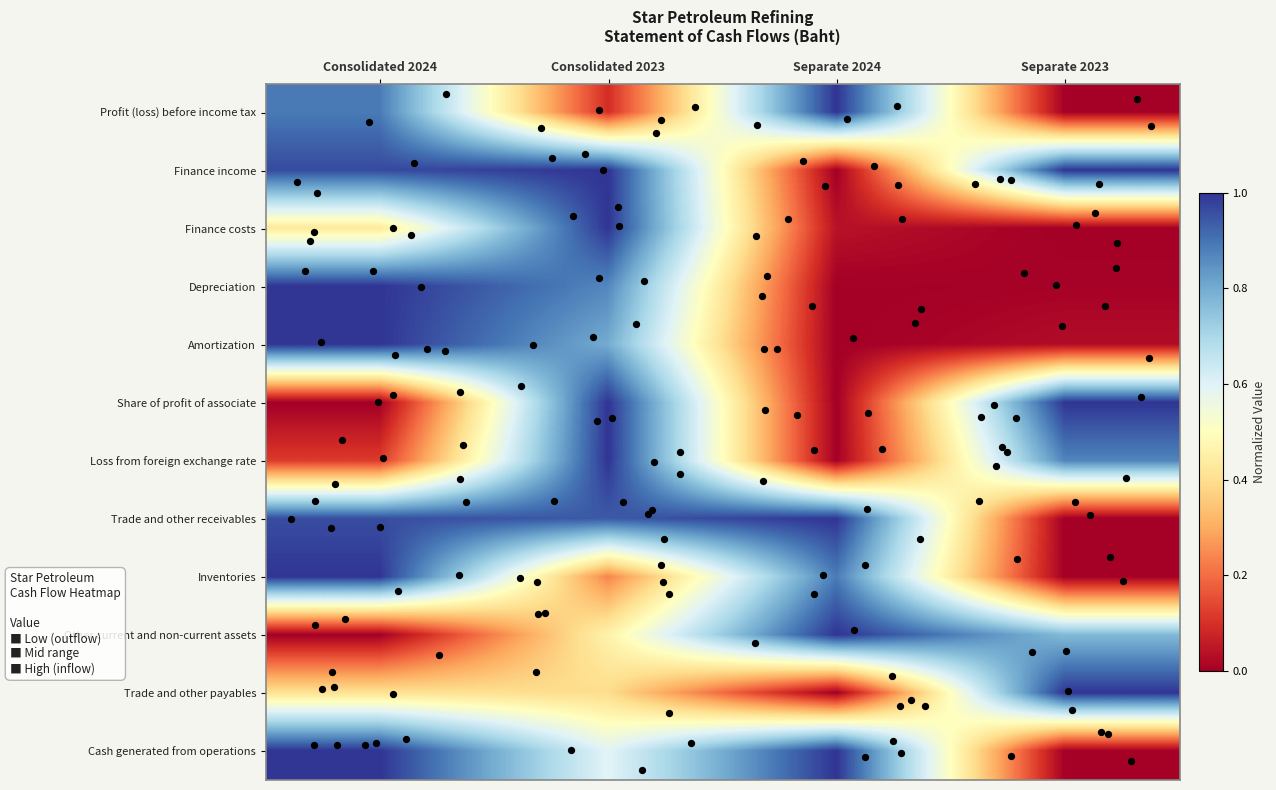

At which category is the sum across all series the highest?

Consolidated 2023